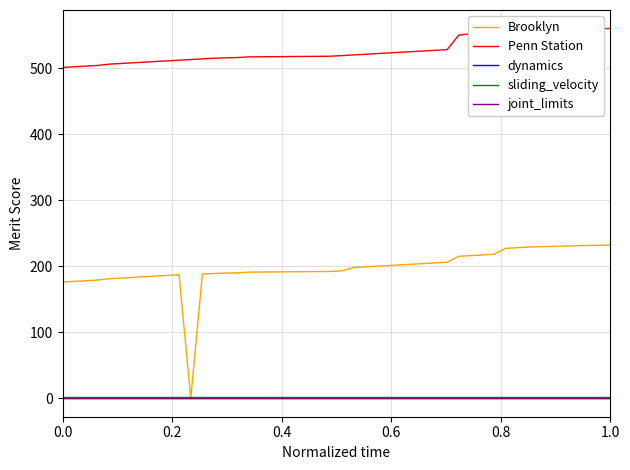

True or false: sliding_velocity and joint_limits cross at least once.

False